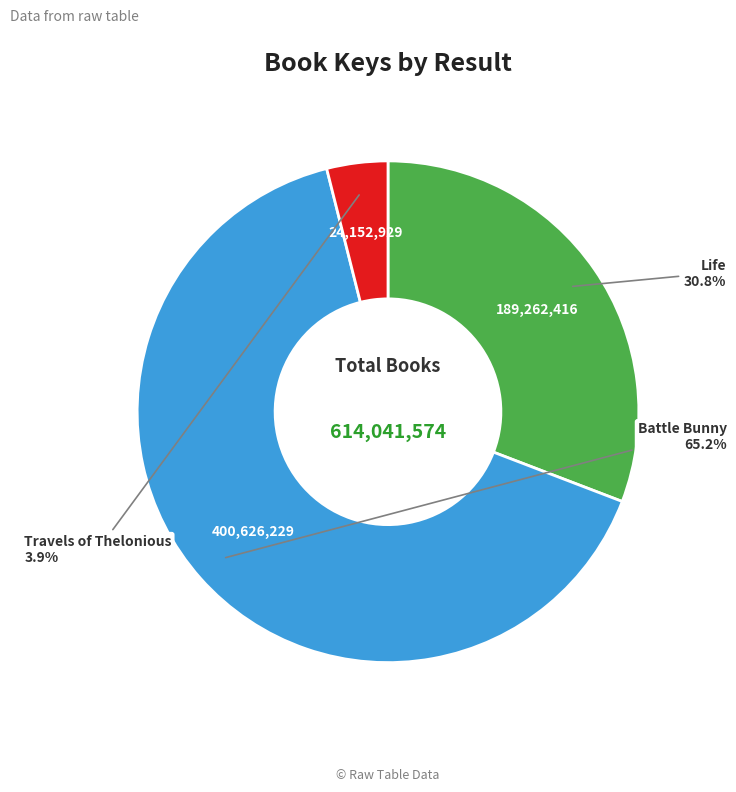

Is there a majority slice in this chart?

Yes